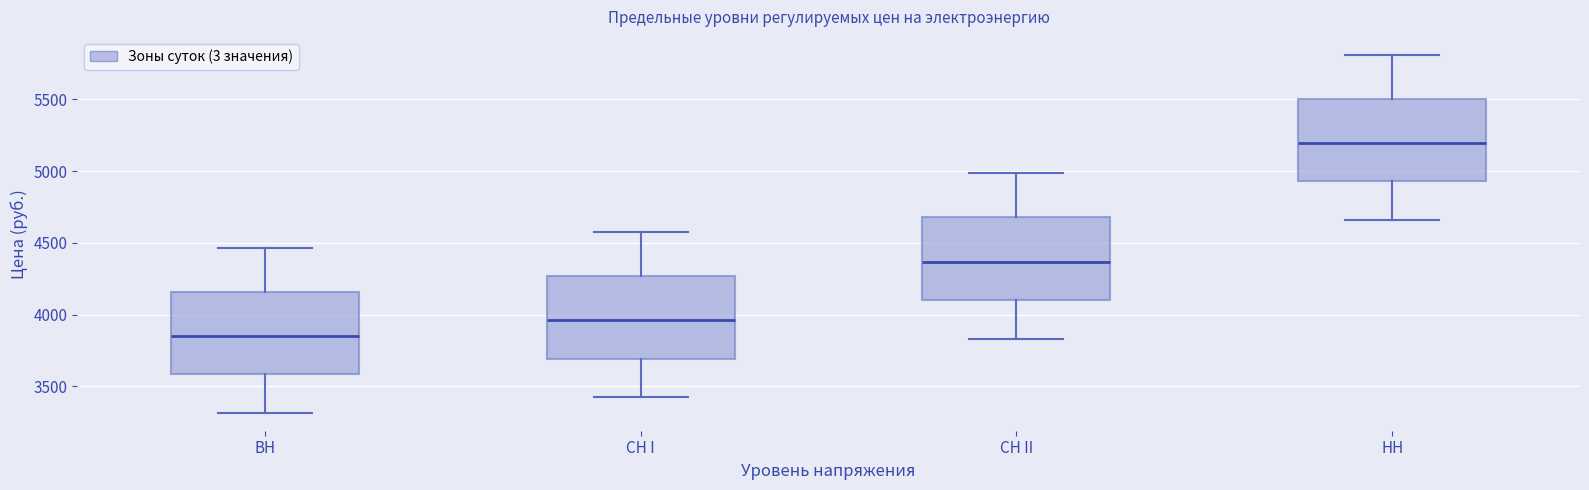

Where does the median line of the box for ВН sit on the y-axis? The values are not printed on the chart, so give them approximately, as read against the axis.

3850